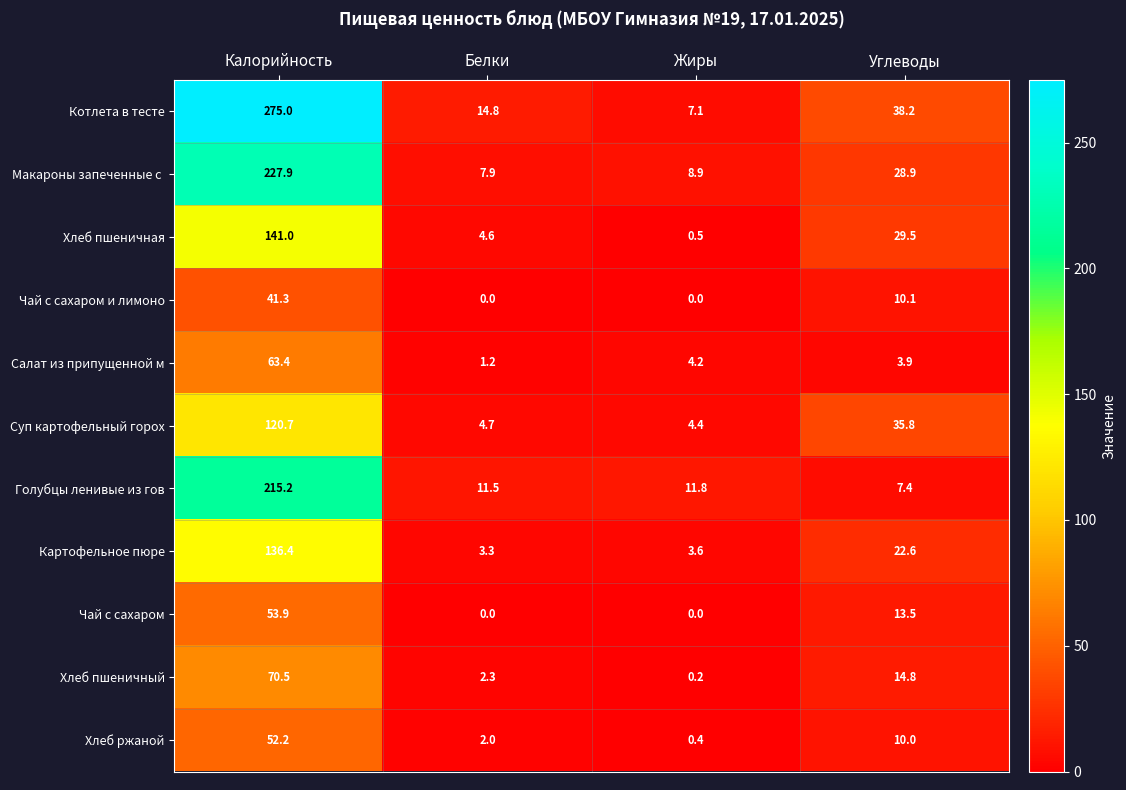

Count the number of data series in this chart.

11